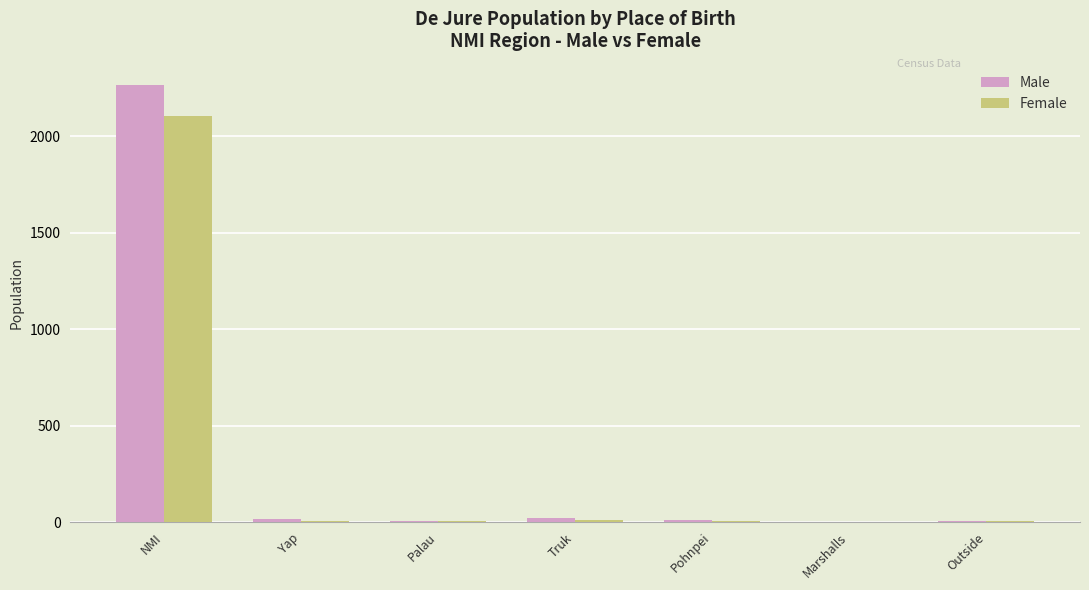

The value of Female at Marshalls is 928. True or false?

False